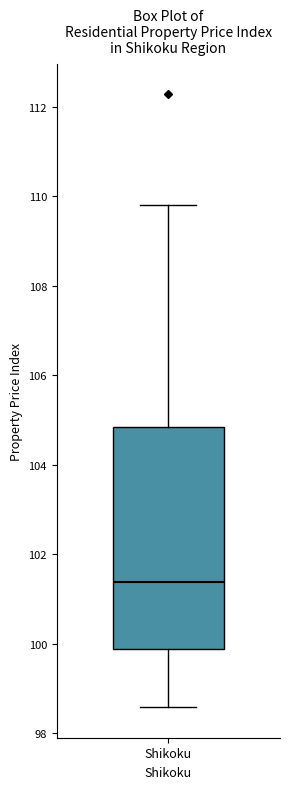

Transcribe this box plot: give where the median line is, the range the box spans, and where the two whiskers end, as read against the y-axis. The values are not printed on the chart, so give them approximately, as read against the axis.

median 101.4, box 99.8 to 104.8, whiskers 98.6 to 109.8